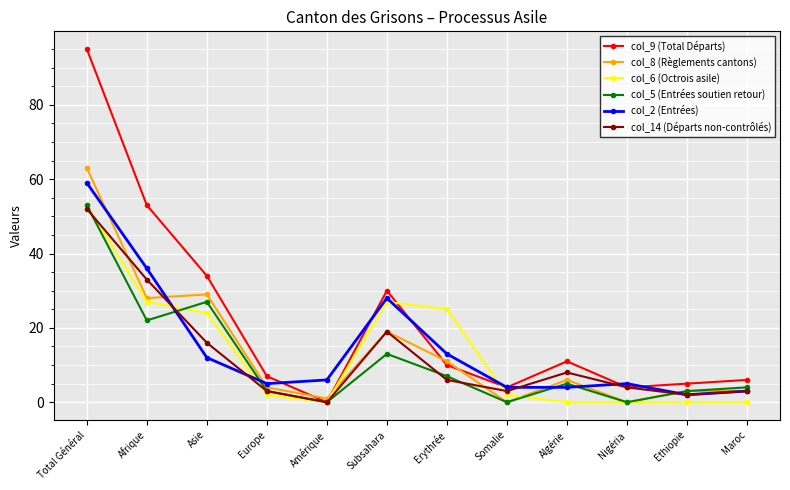

What position from the left is Ethiopie?

11